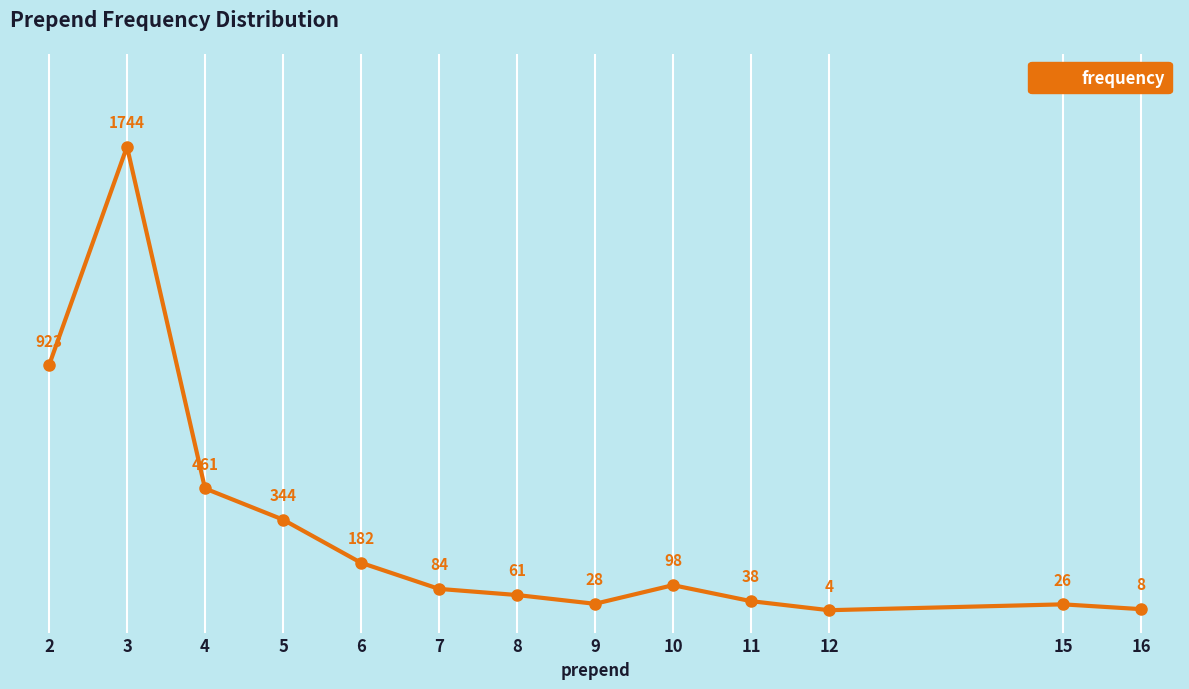

Reading left to right, extract all data points from this chart.

2=923	3=1744	4=461	5=344	6=182	7=84	8=61	9=28	10=98	11=38	12=4	15=26	16=8